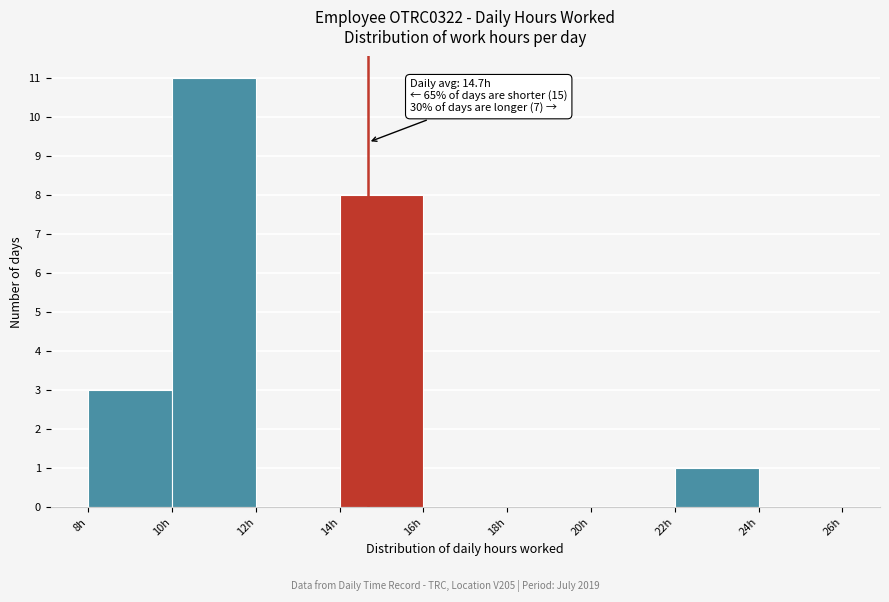

Over which range of the x-axis is the bar tallest?

10 to 12